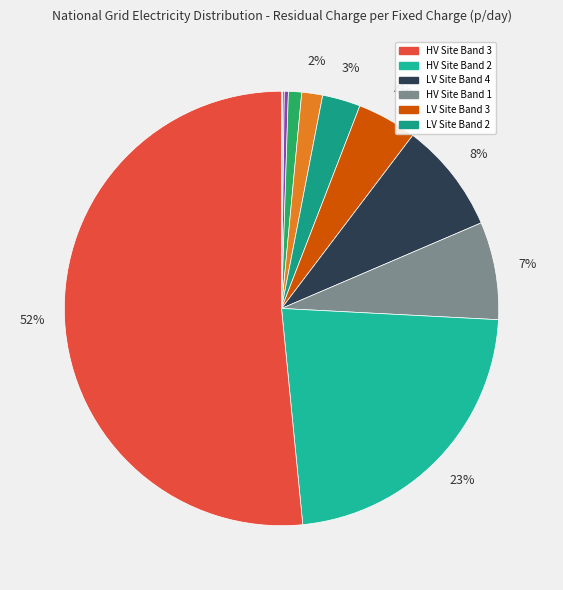

Count the number of slices in the pie.

12